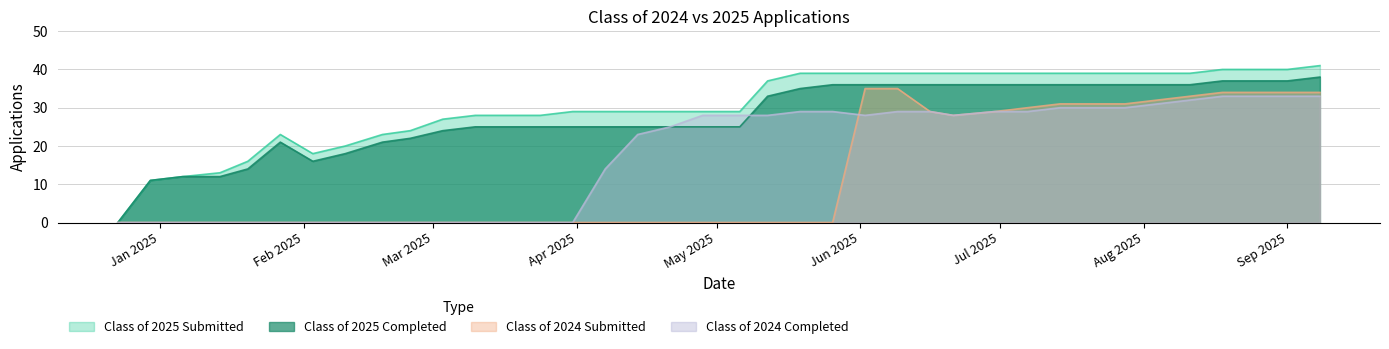

How many values in the Class of 2024 Submitted series exceed 0?

15